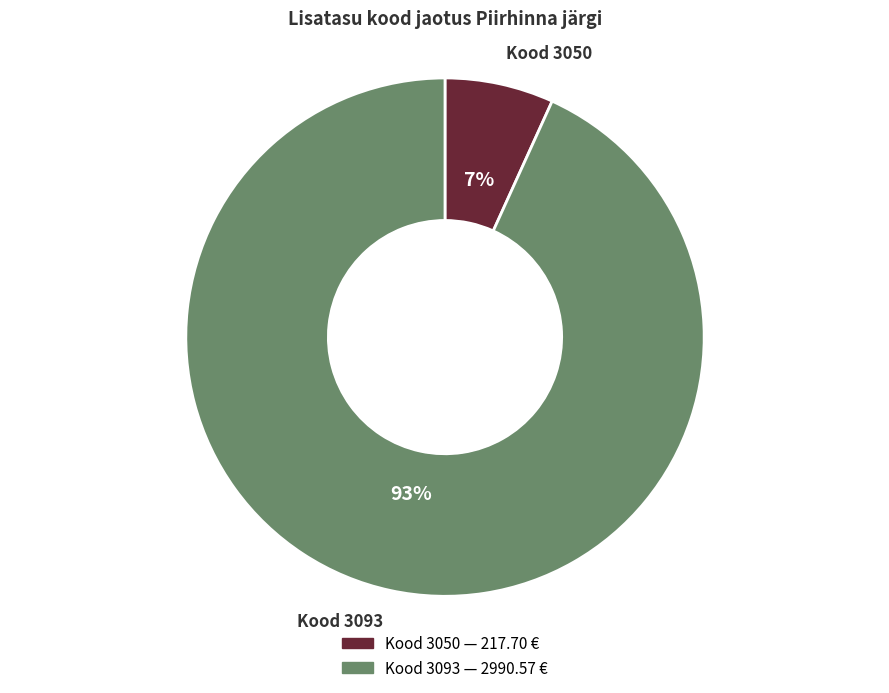

To the nearest percent, what is the average slice percentage?

50%